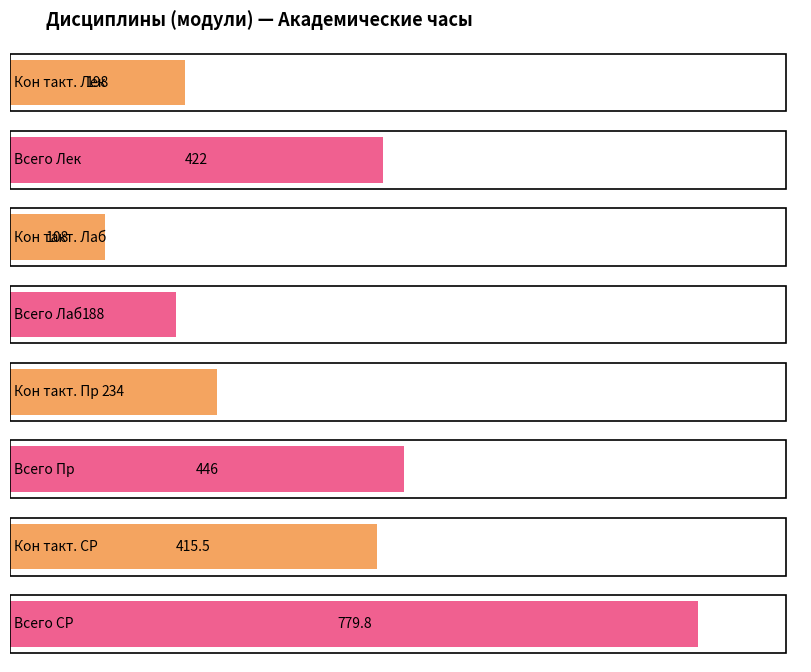

How many series are shown in this chart?

4